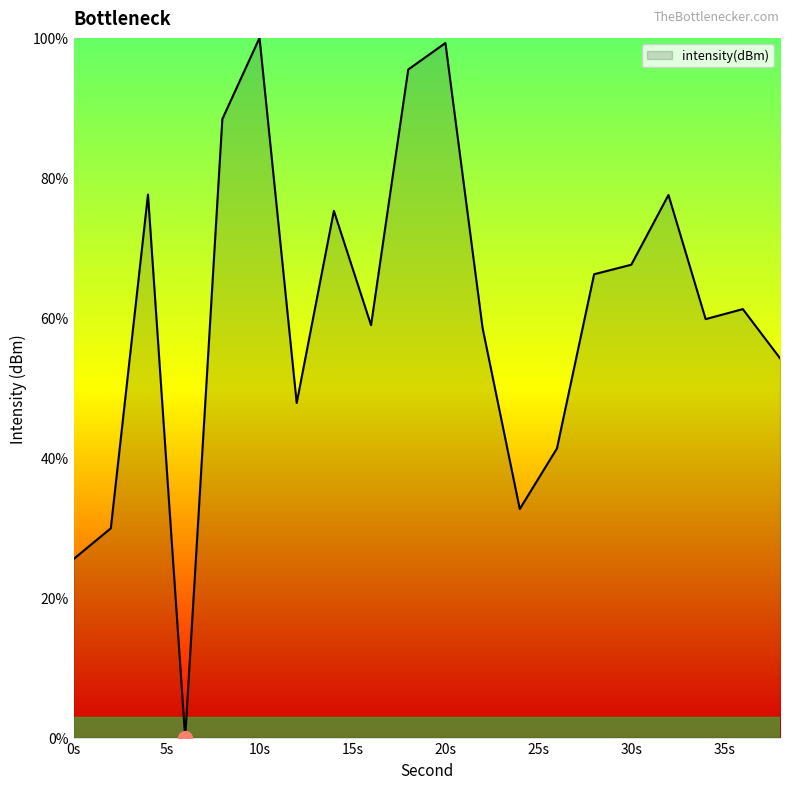

What is the greatest value displayed?

100.0